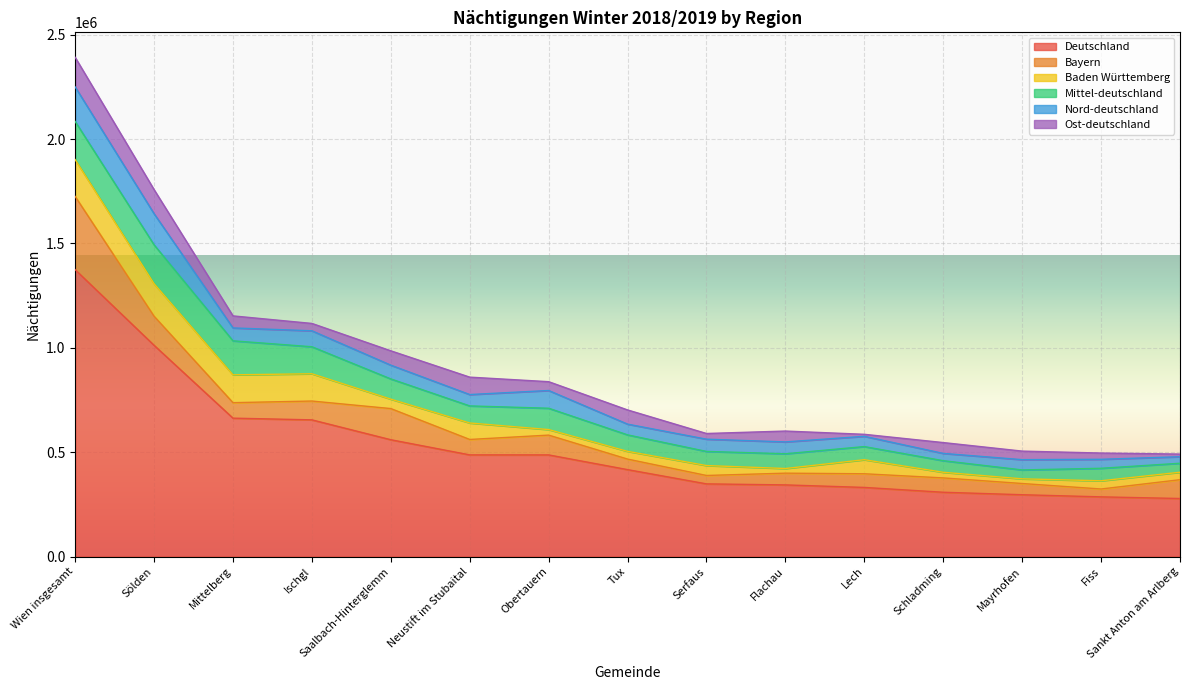

Where do Mittel-deutschland and Baden Württemberg first cross each other?

Mittelberg and Ischgl